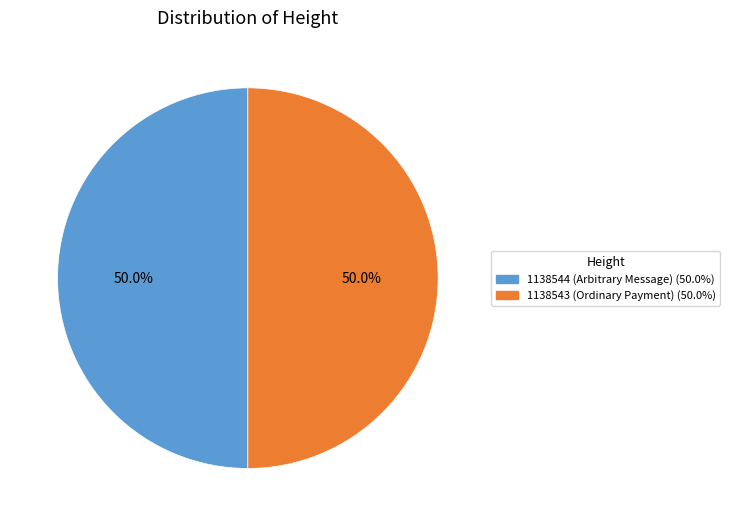

To the nearest percent, what is the difference between the largest and smallest slice percentages?

0%